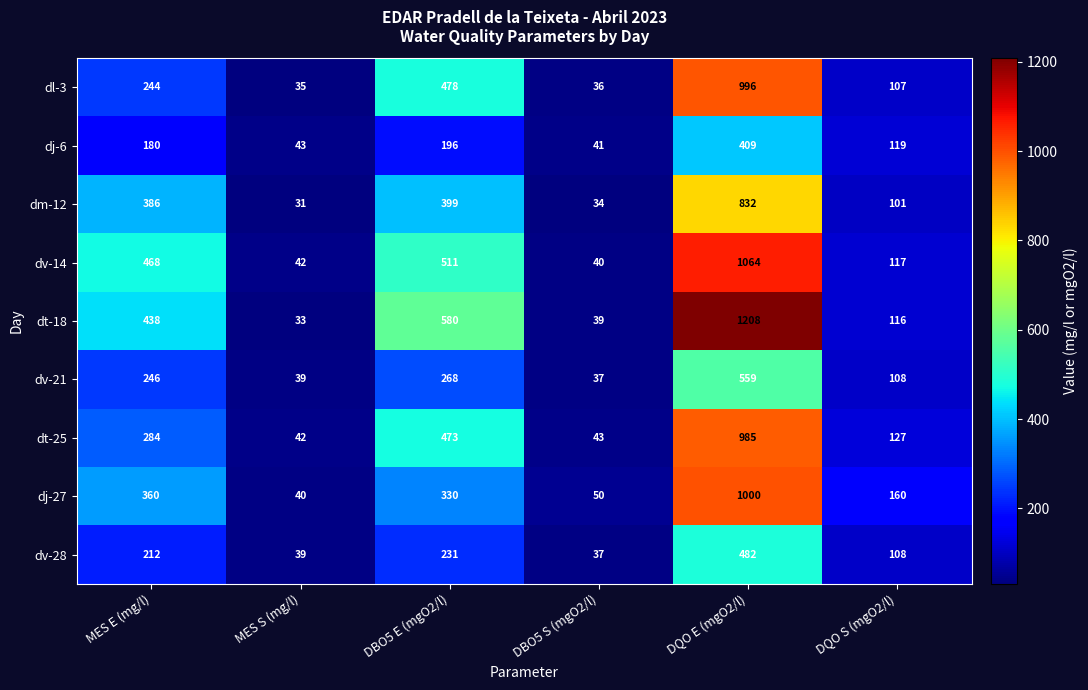

At which label does dv-21 reach its minimum?

DBO5 S (mgO2/l)